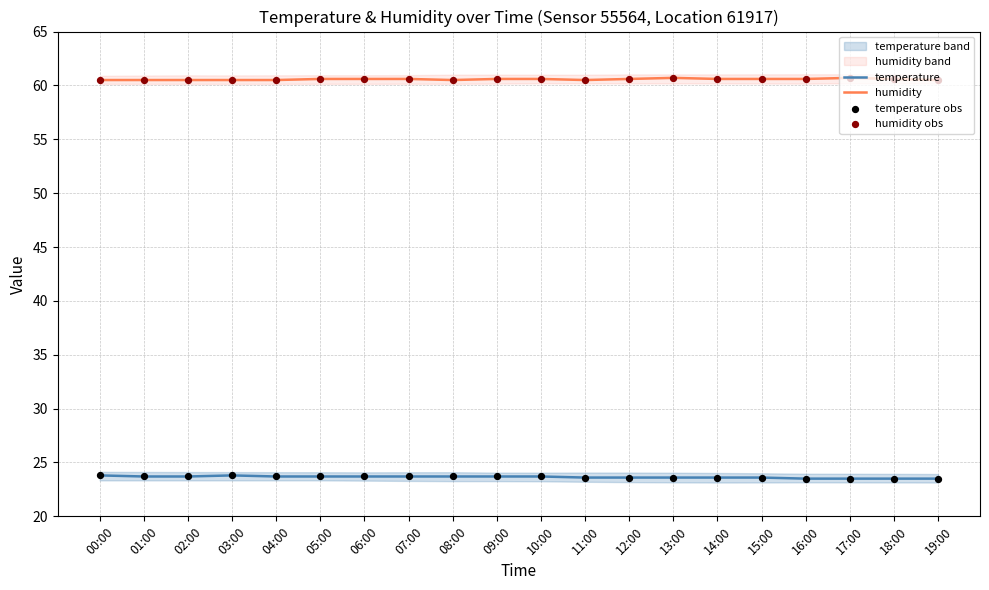

What are all the series names shown in the legend?

temperature, humidity, temperature obs, humidity obs